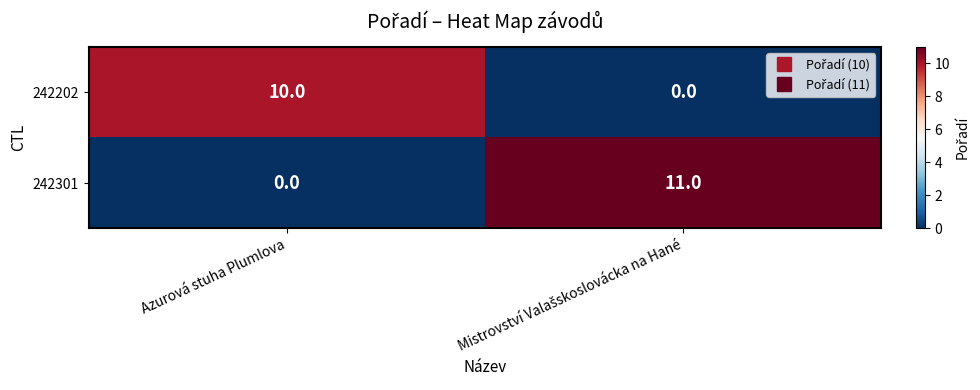

What is the maximum value for 242202?

10